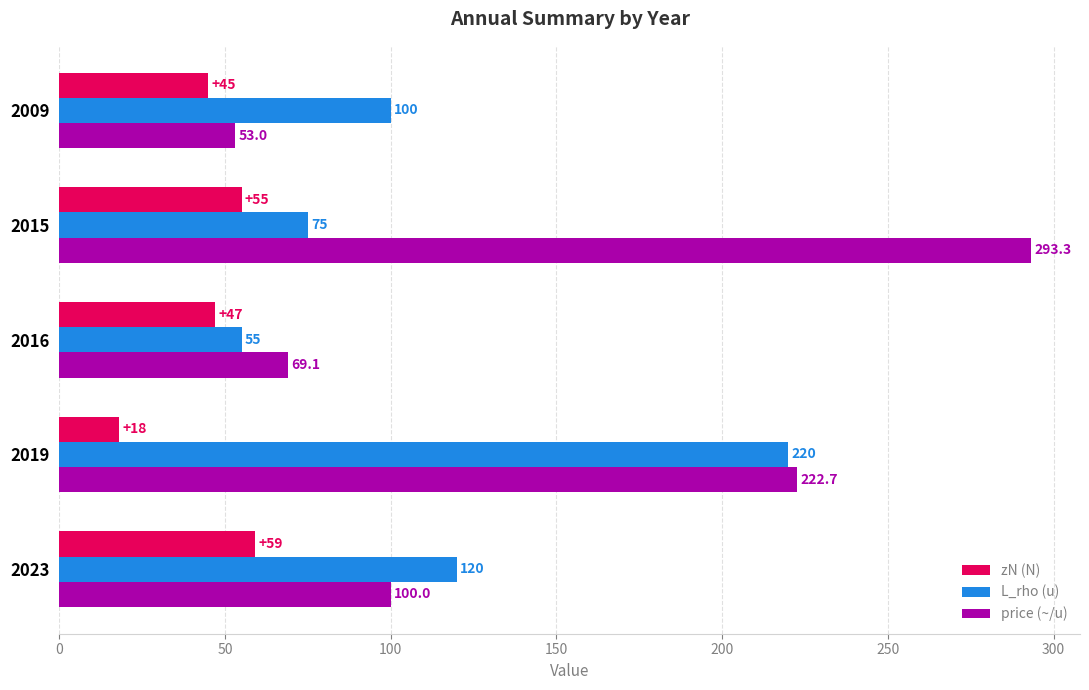

Rank the series by their average value, from highest to lowest.

price (~/u), L_rho (u), zN (N)